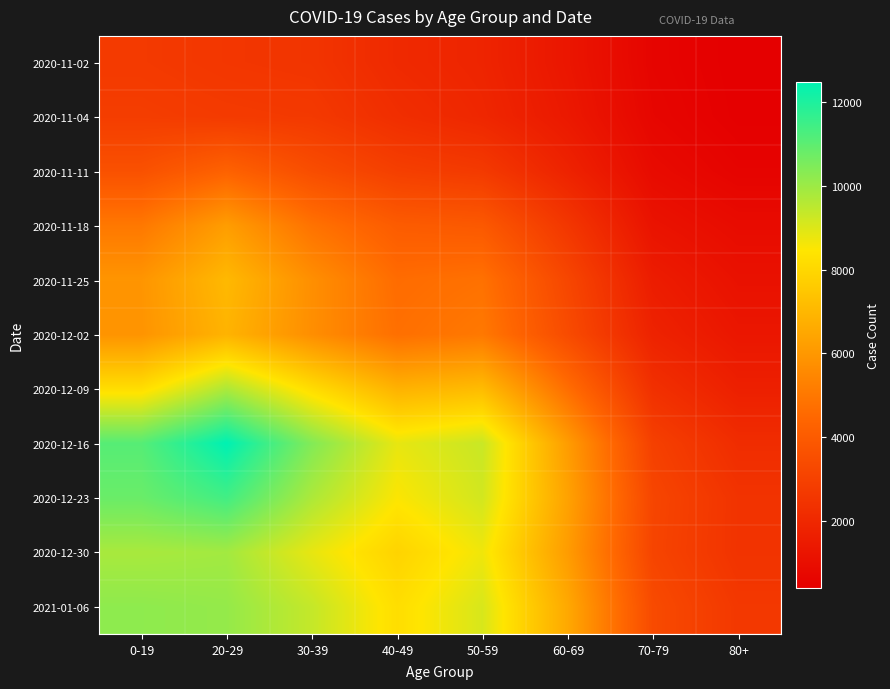

Between 50-59 and 40-49, which is larger?

40-49